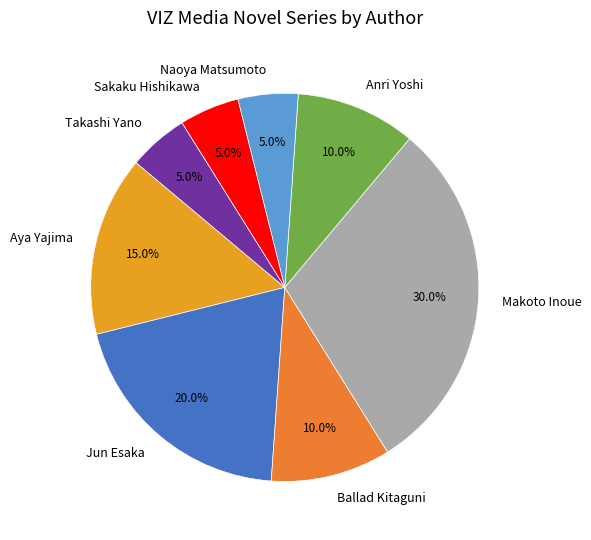

Is there a majority slice in this chart?

No